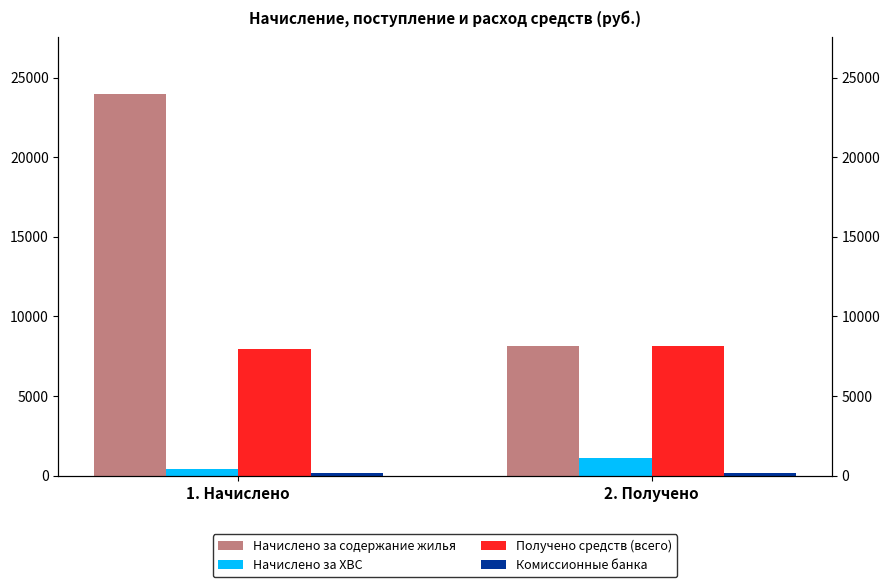

What is the sum of all Получено средств (всего) values?

16117.8